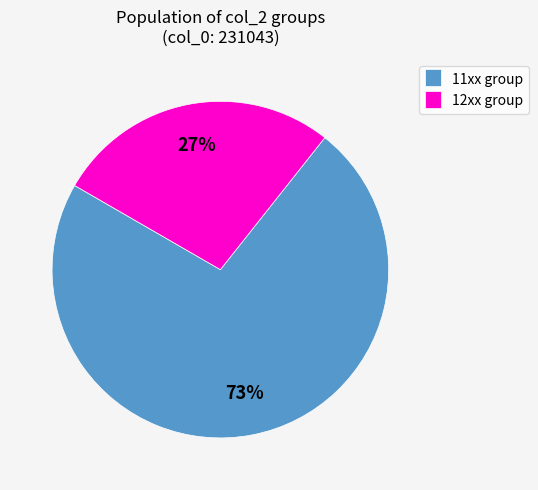

Rank the categories by value from lowest to highest.

12xx group, 11xx group